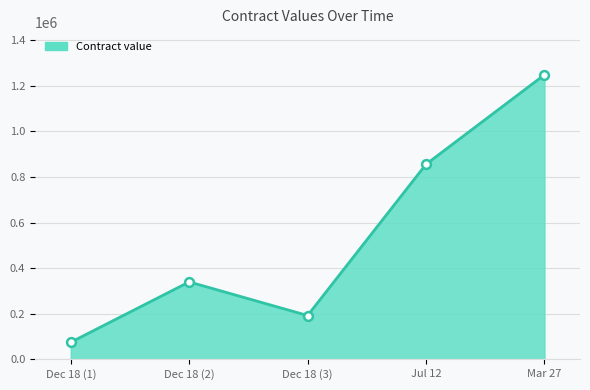

What is the change in value from Dec 18 (2) to Dec 18 (3)?

-147483